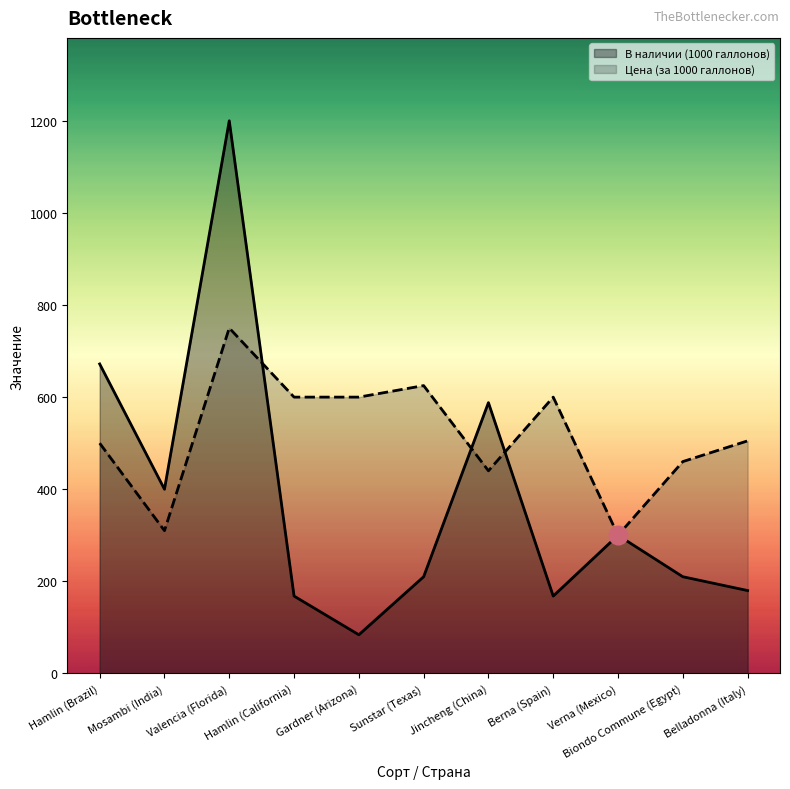

What are all the series names shown in the legend?

В наличии (1000 галлонов), Цена (за 1000 галлонов)